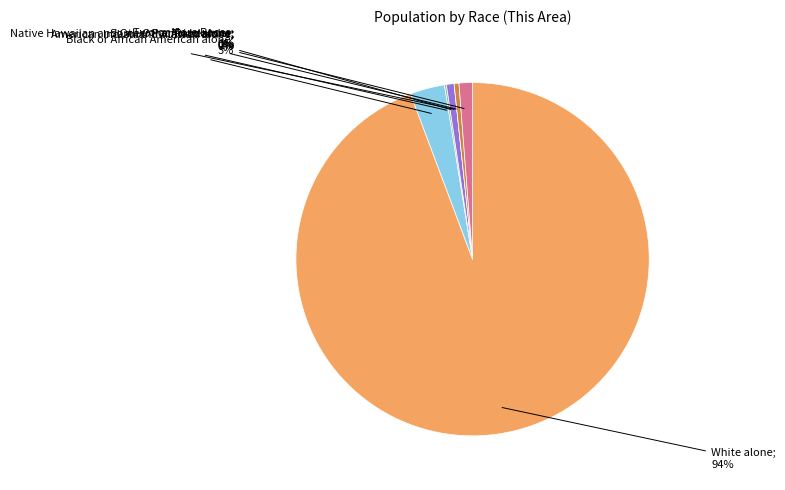

Is the sum of Black or African American alone and White alone greater than half?

Yes